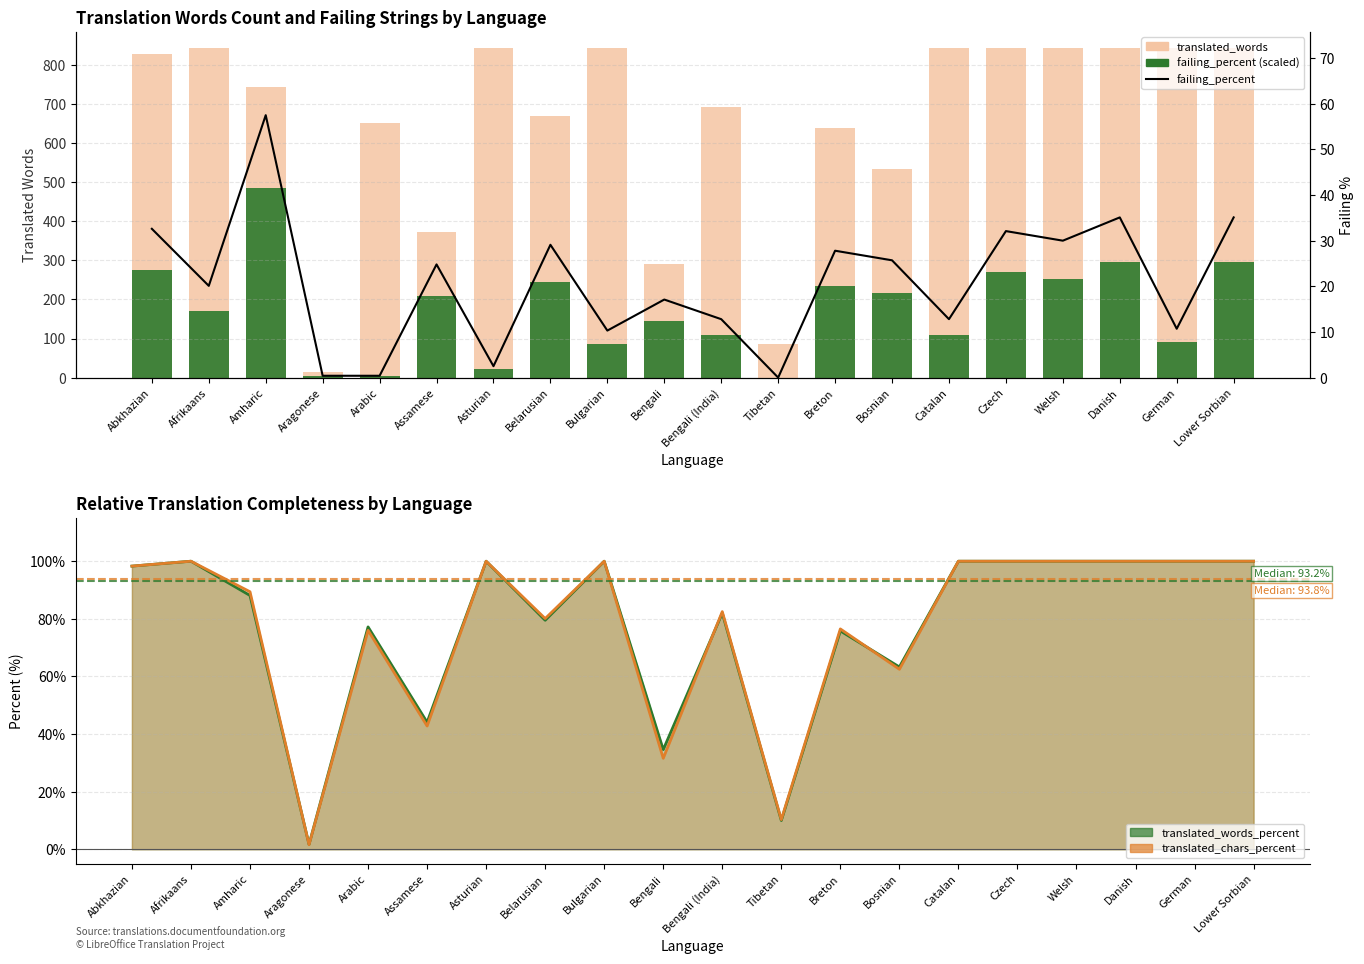

Reading left to right, list all the values displayed in this chart.

translated_words: 829.0	843.0	743.0	15.0	651.0	372.0	843.0	671.0	843.0	292.0	692.0	85.0	639.0	534.0	843.0	843.0	843.0	843.0	843.0	843.0
failing (scaled): 274.8	169.4	484.7	3.4	3.4	209.1	21.1	245.3	86.8	144.2	107.9	0.0	234.4	216.7	107.9	270.6	252.9	295.9	90.2	295.9
failing_percent: 32.6	20.1	57.5	0.4	0.4	24.8	2.5	29.1	10.3	17.1	12.8	0.0	27.8	25.7	12.8	32.1	30.0	35.1	10.7	35.1